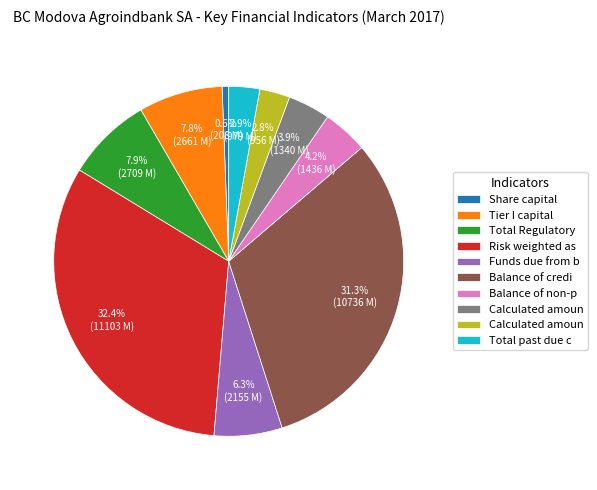

Does any single category account for the majority?

No